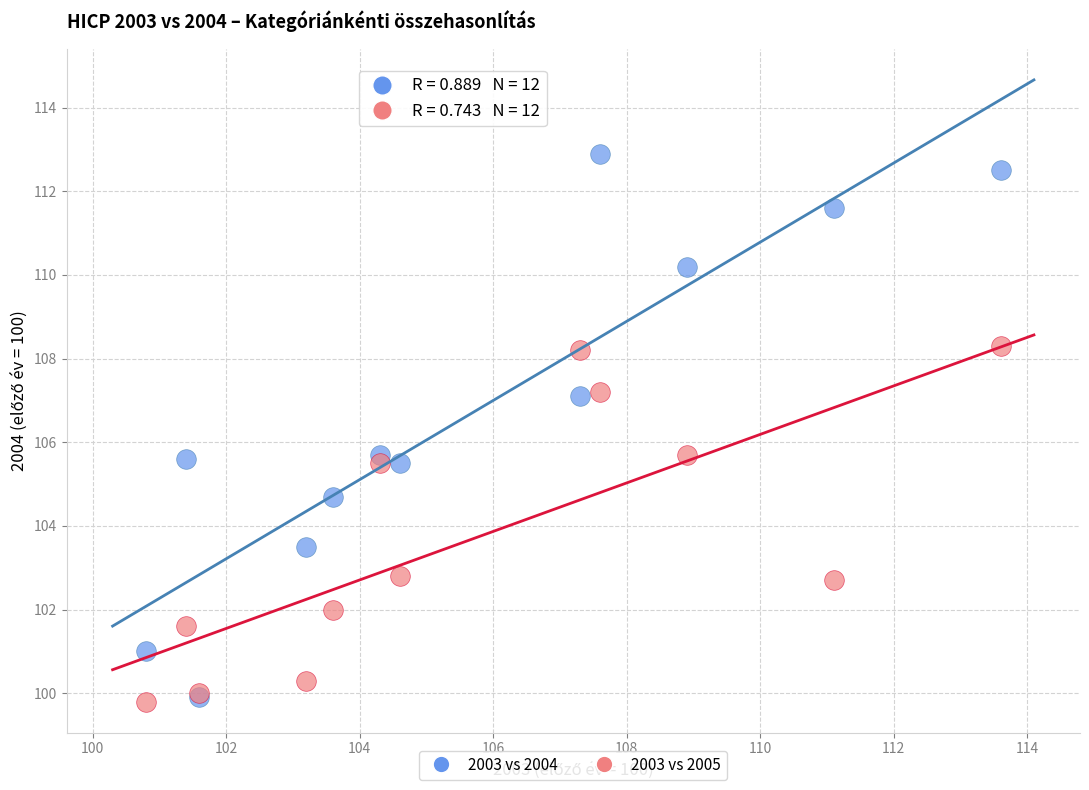

In the 2003 vs 2005 series, what Y value is closest to 104?

102.8